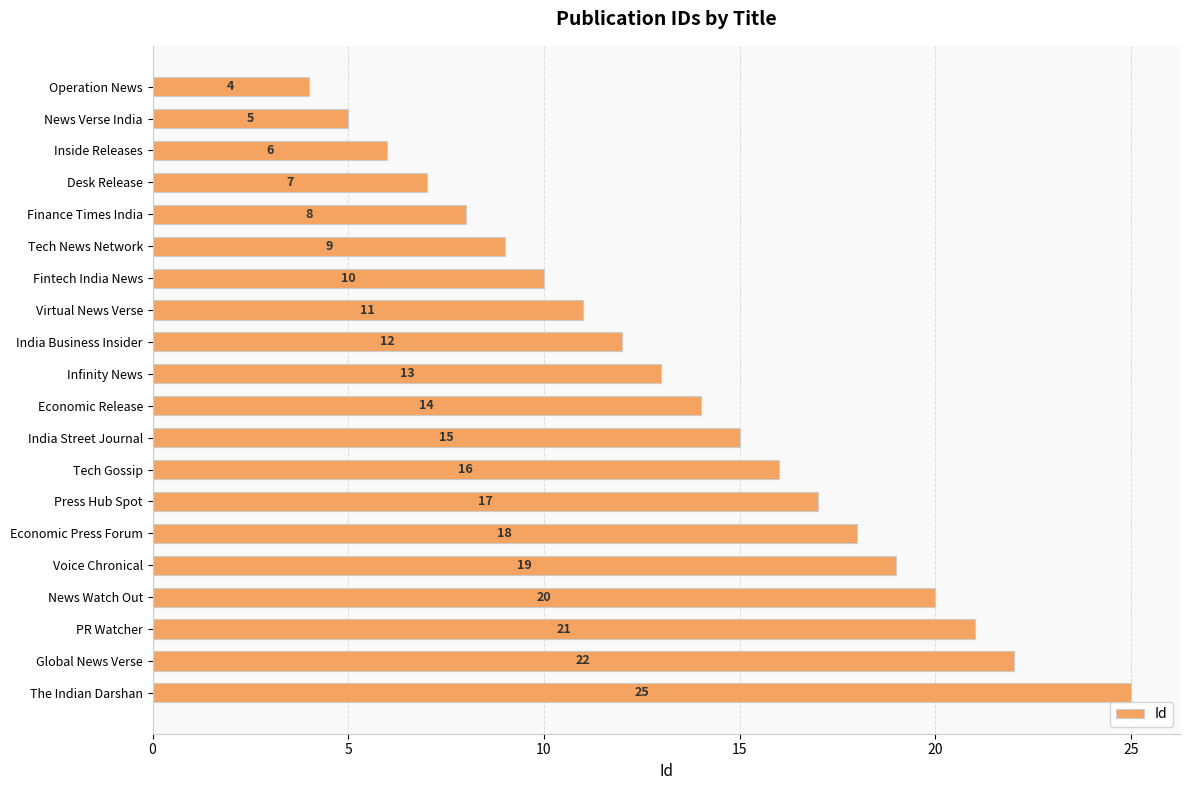

The value at Economic Press Forum is 18. True or false?

True